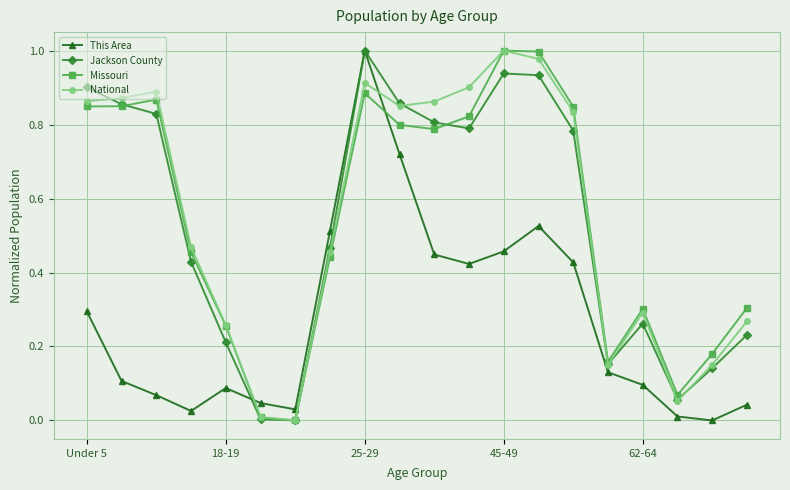

True or false: Missouri has more than 2 interior local peaks.

True